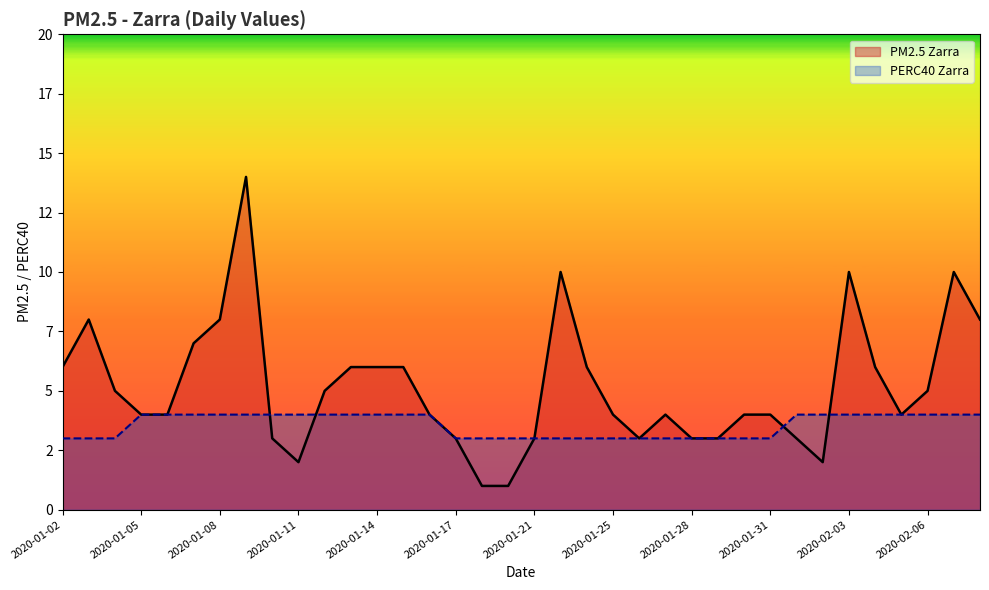

How many distinct data groups are displayed?

2